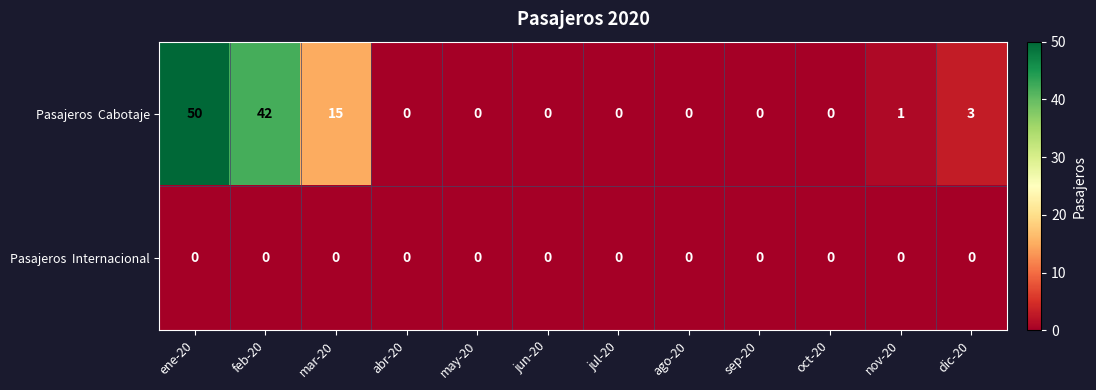

What is the greatest value displayed?

50